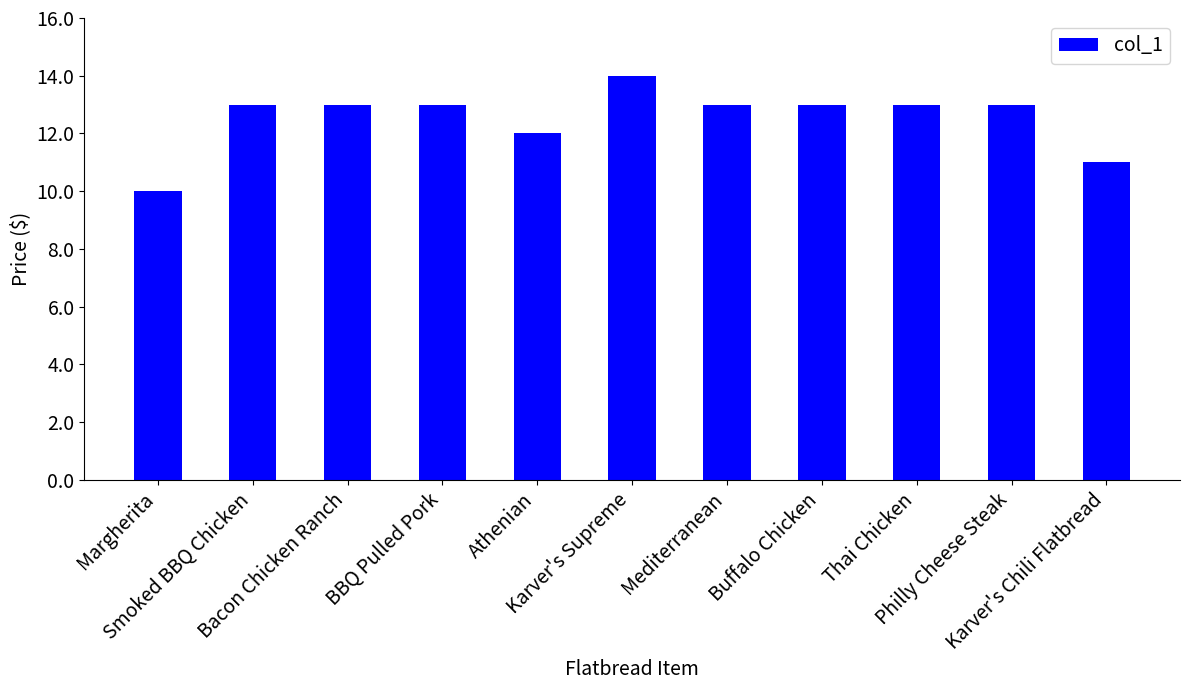

What is the approximate value at Smoked BBQ Chicken?

13